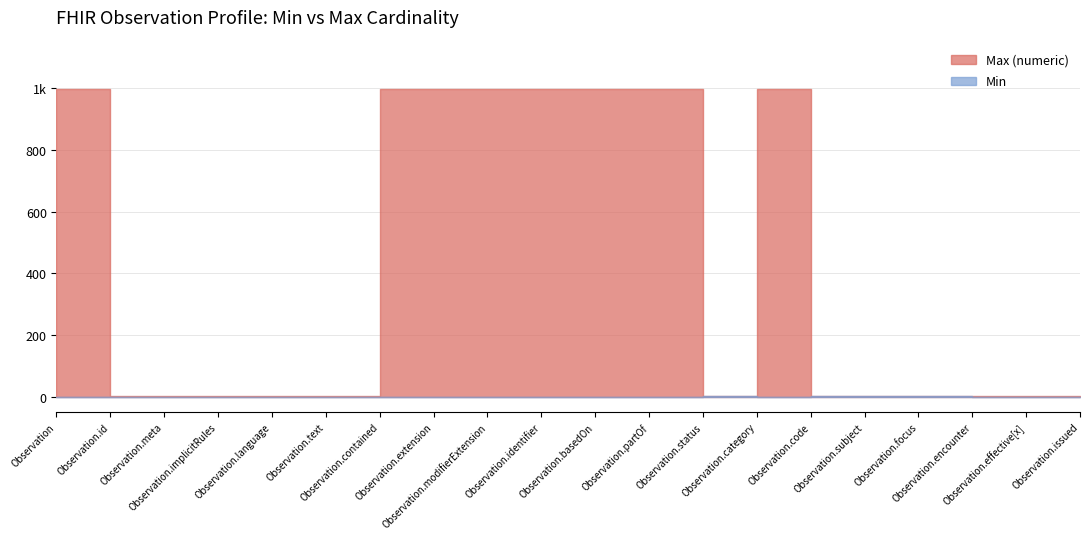

What is the sum of all Min values?

4